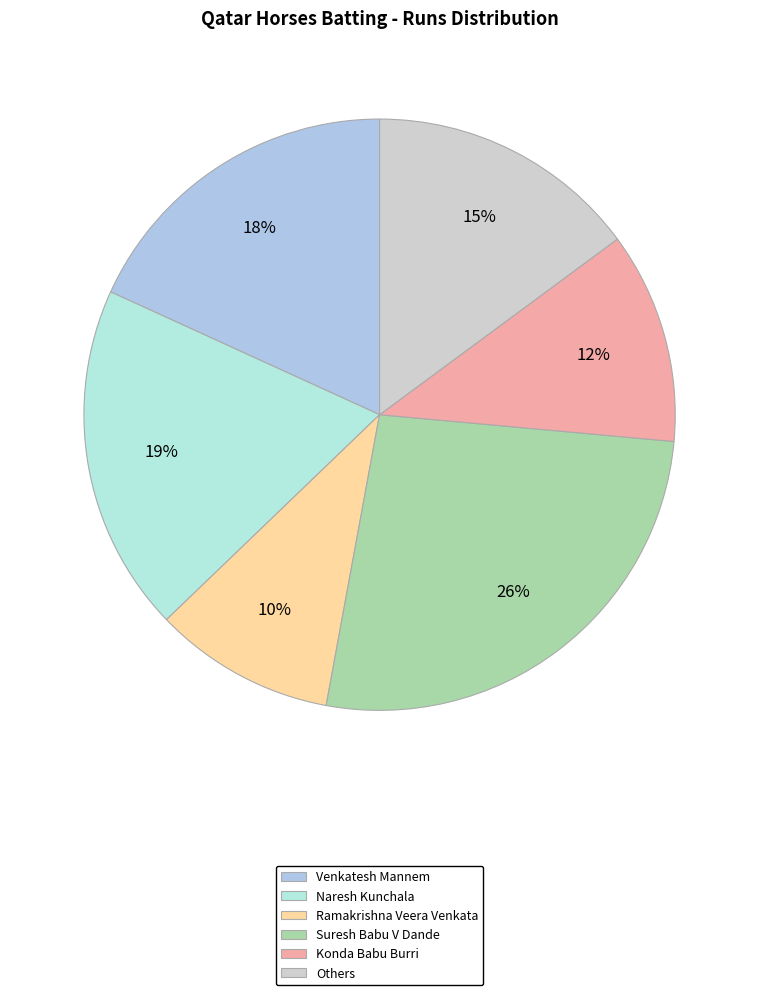

To the nearest percent, what portion does Konda Babu Burri represent?

12%